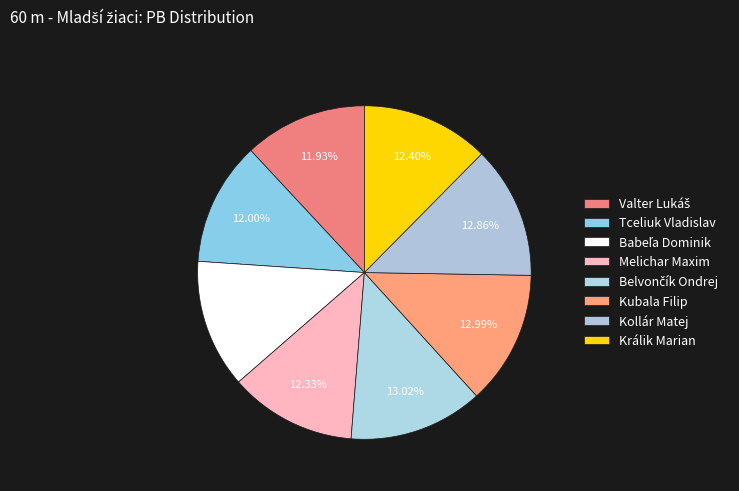

What percentage is the Kubala Filip slice, to the nearest percent?

13%